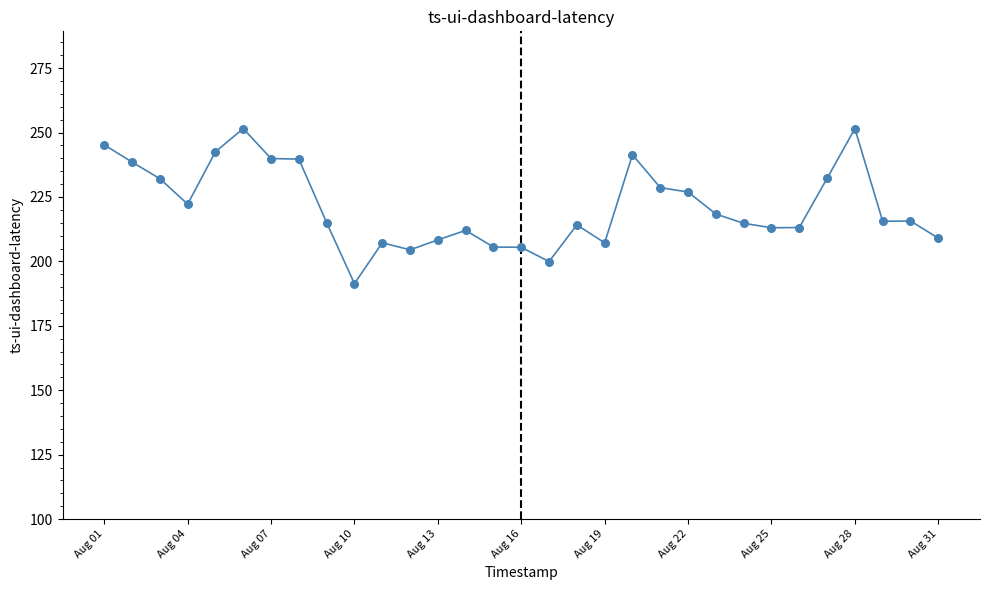

What is the difference between the maximum and minimum values?

60.2